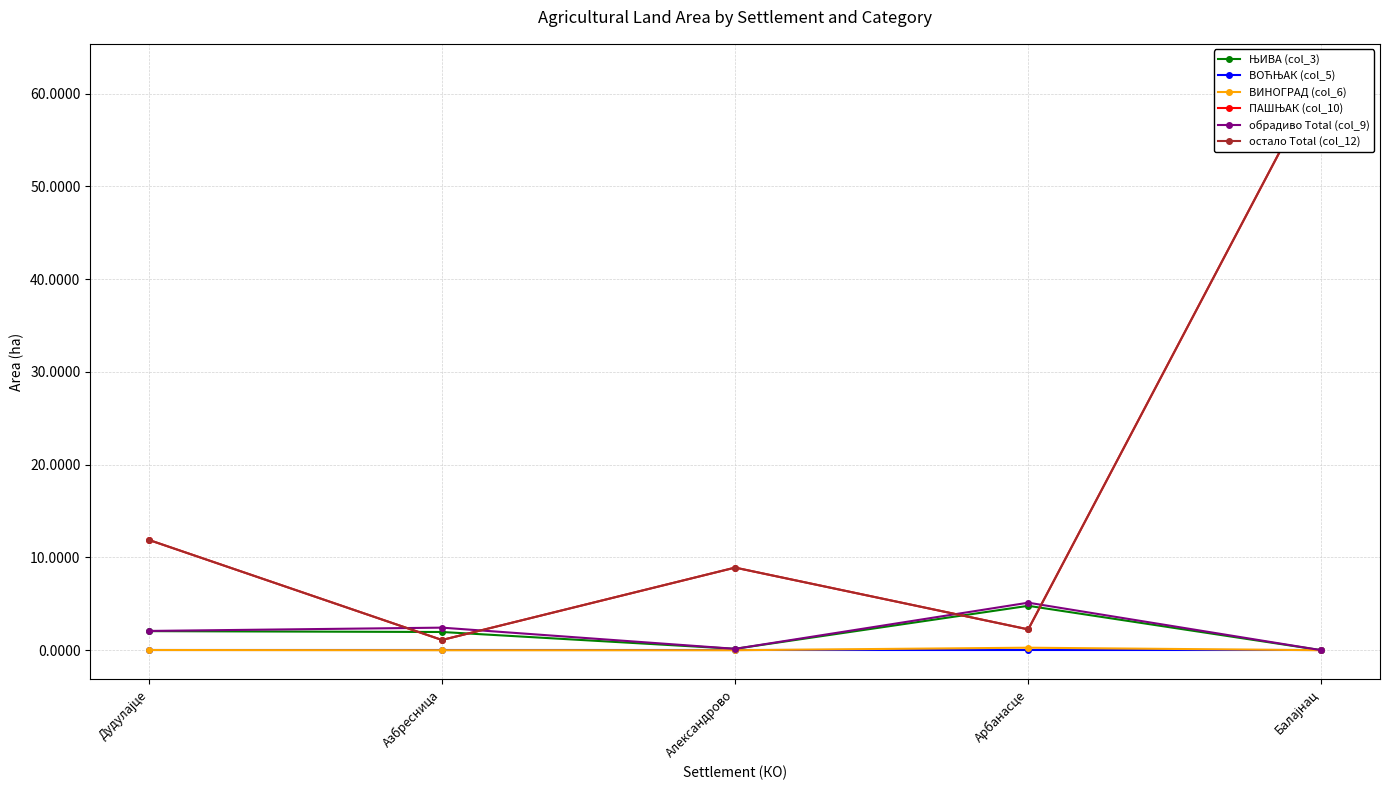

True or false: ВИНОГРАД (col_6) and ЊИВА (col_3) cross at least once.

False